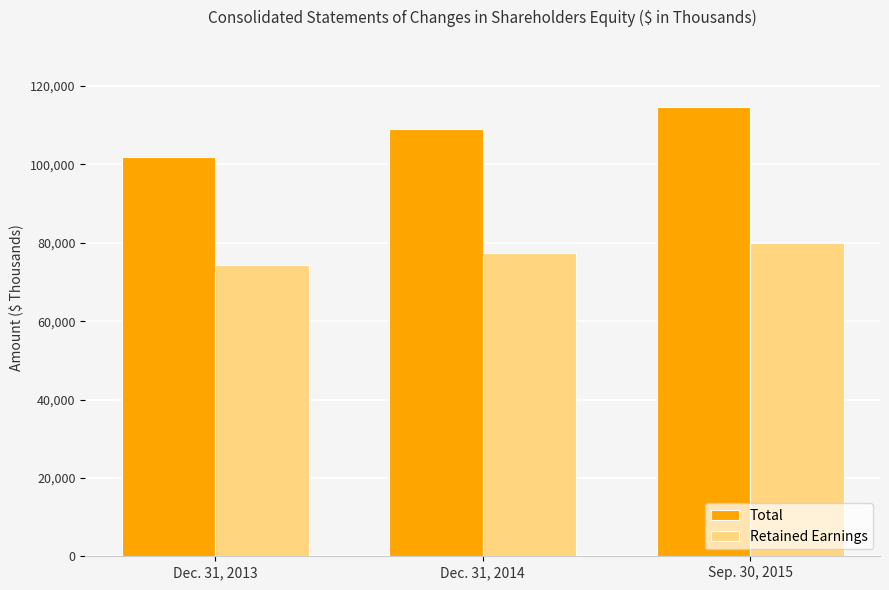

What is the maximum value for Retained Earnings?

79841